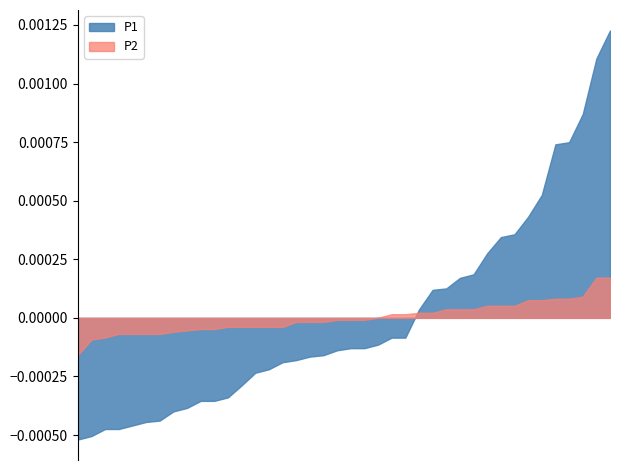

True or false: P1 has a value of 0.8 at 00:18.

False